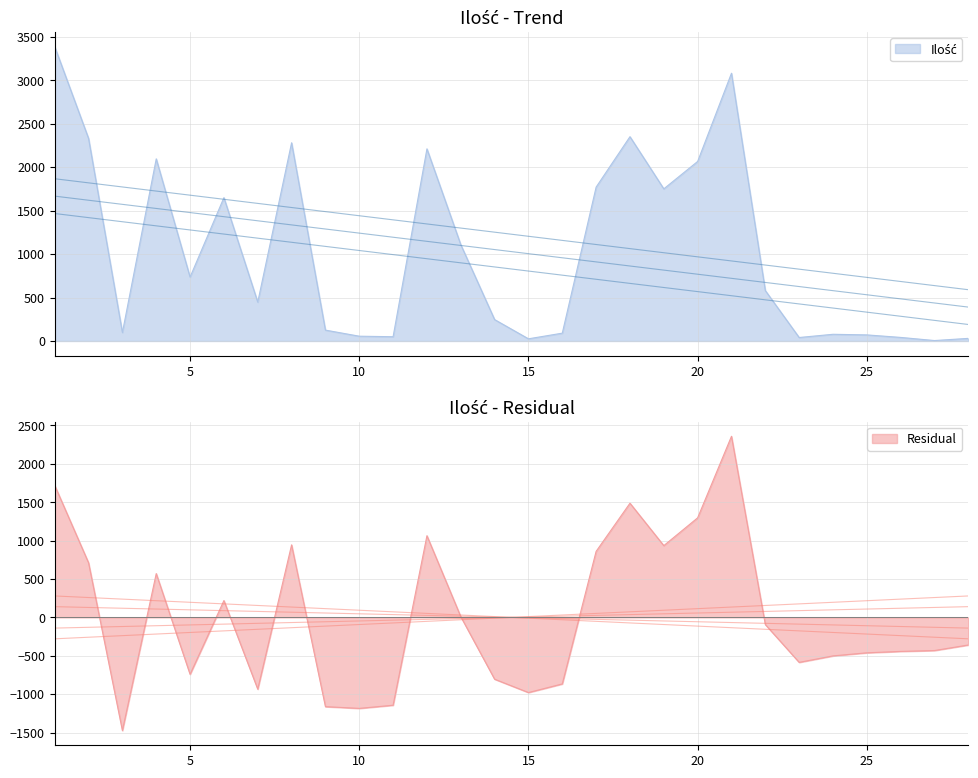

Reading left to right, transcribe all the data shown in this chart.

1=3385	2=2330	3=97	4=2095	5=735	6=1649	7=447	8=2280	9=125	10=55	11=49	12=2210	13=1108	14=246	15=25	16=90	17=1770	18=2350	19=1750	20=2065	21=3080	22=580	23=40	24=77	25=70	26=41	27=5	28=30